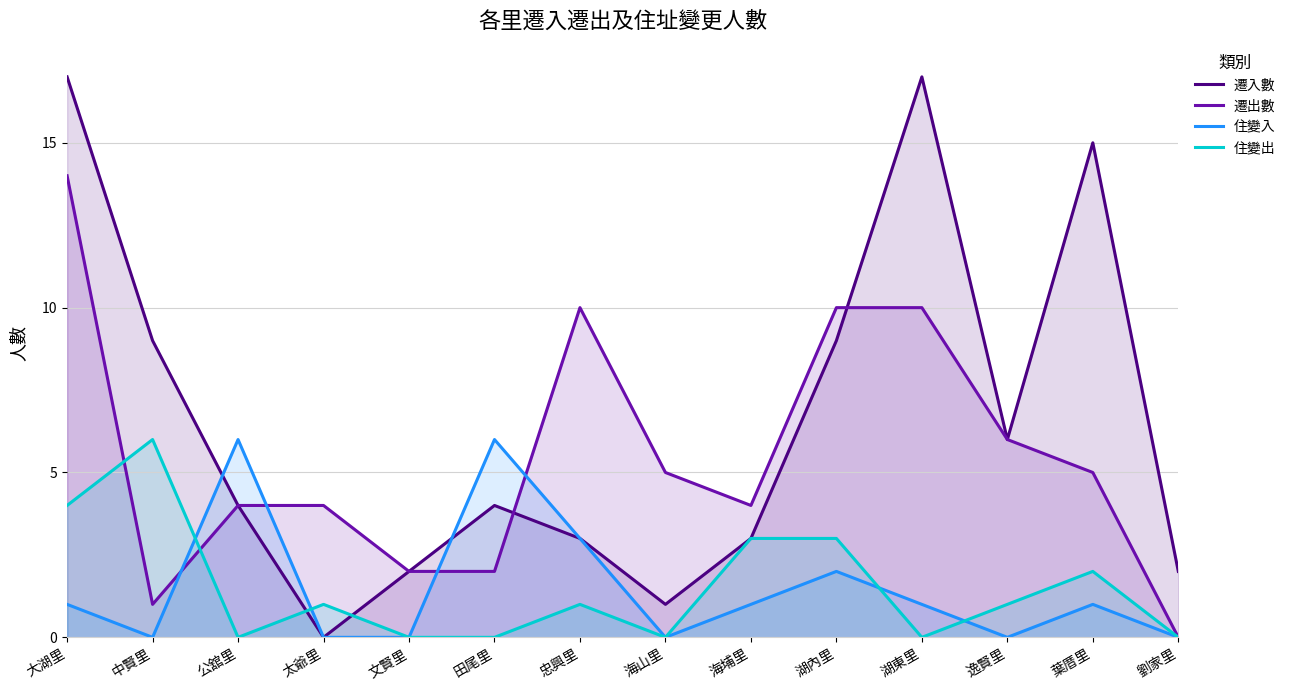

What is the sum of all 住變出 values?

21